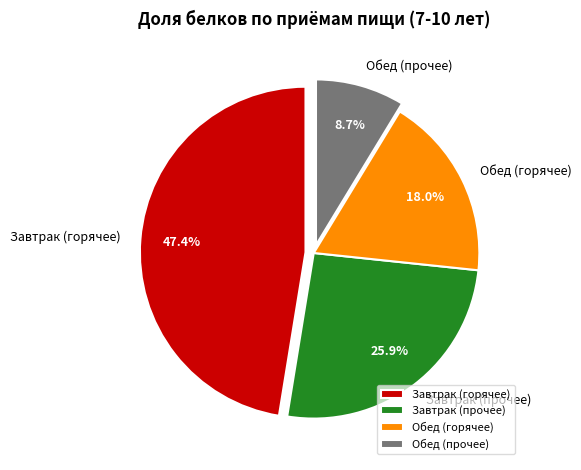

Between Обед (горячее) and Завтрак (прочее), which is larger?

Завтрак (прочее)